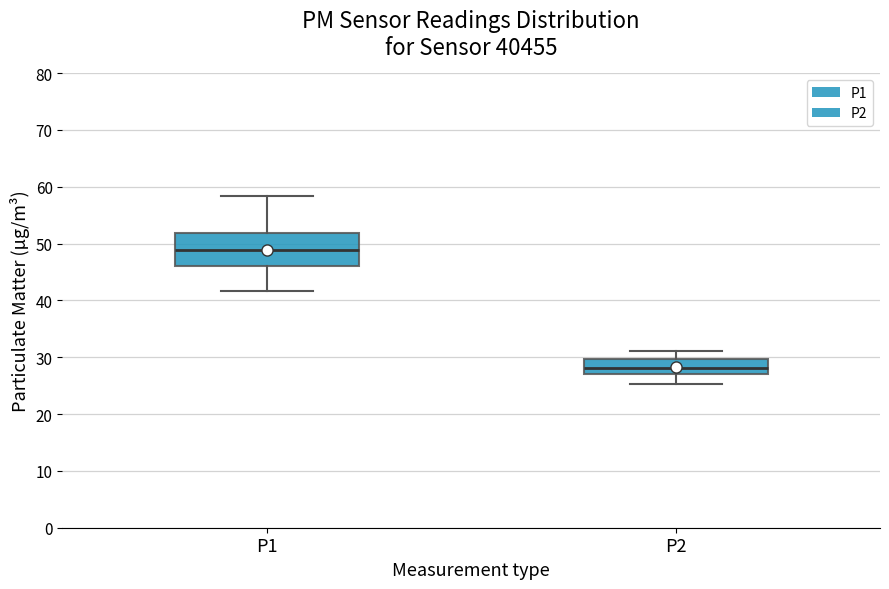

Where does the upper whisker of the box for P2 end on the y-axis? The values are not printed on the chart, so give them approximately, as read against the axis.

31